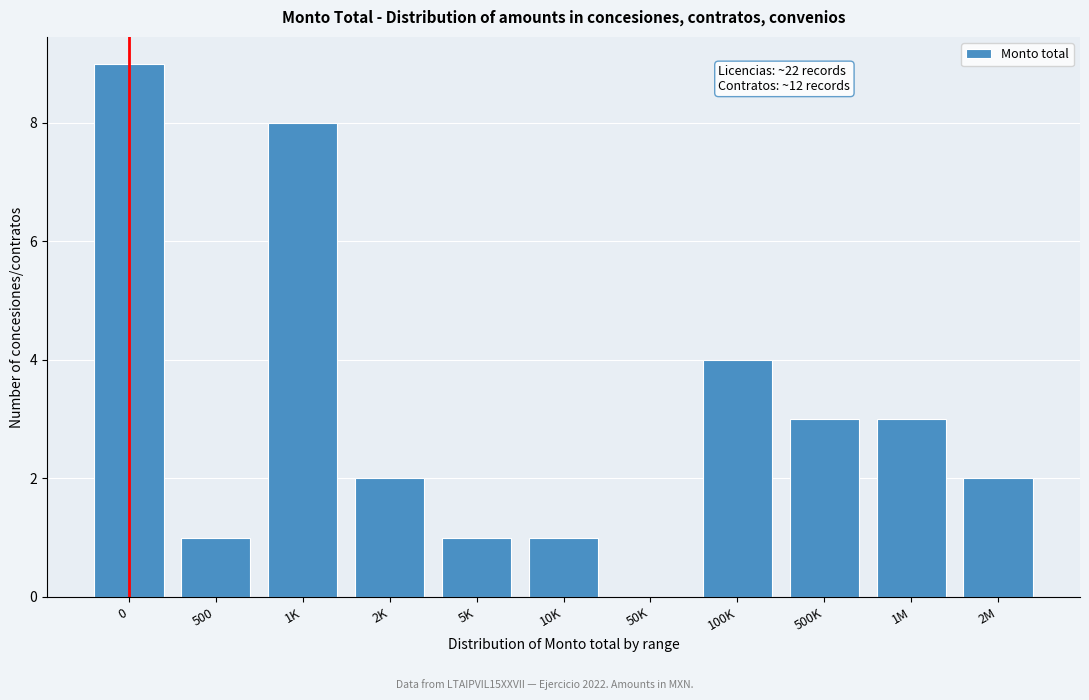

Reading right to left, list all the values displayed in this chart.

2M=2	1M=3	500K=3	100K=4	50K=0	10K=1	5K=1	2K=2	1K=8	500=1	0=9